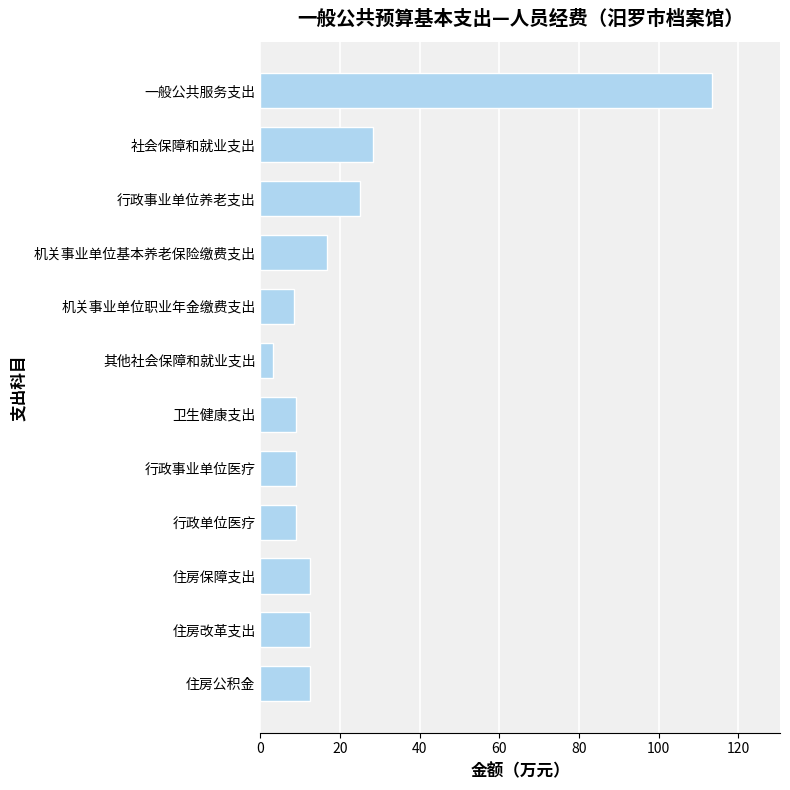

What is the difference between the second highest and second lowest values?

20.0